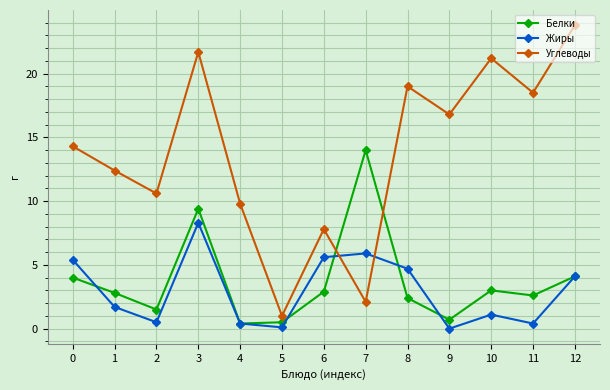

Which series has the largest total across all categories?

Углеводы